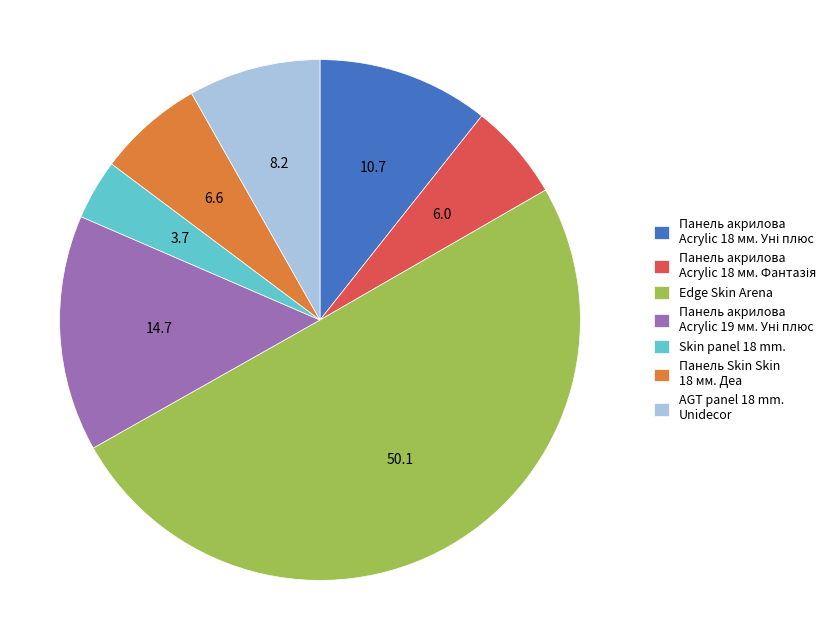

Which has a higher value, Edge Skin Arena or Skin panel 18 mm.?

Edge Skin Arena